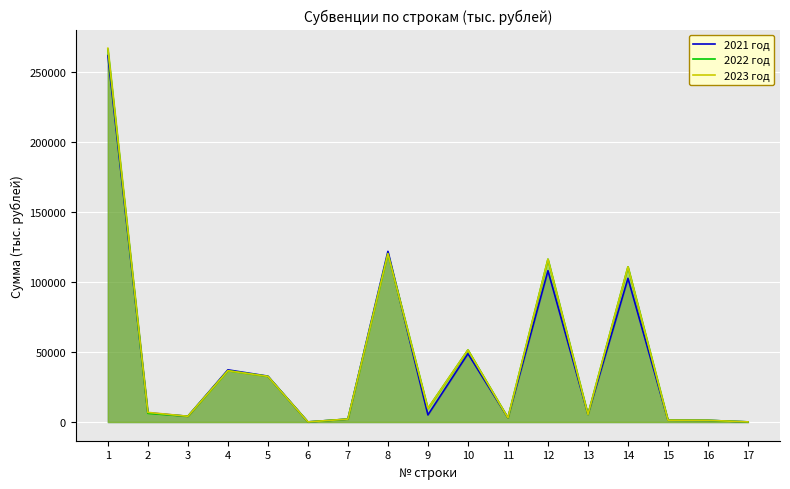

What is the value of the 2021 год point at the 15th from the left?

1317.1